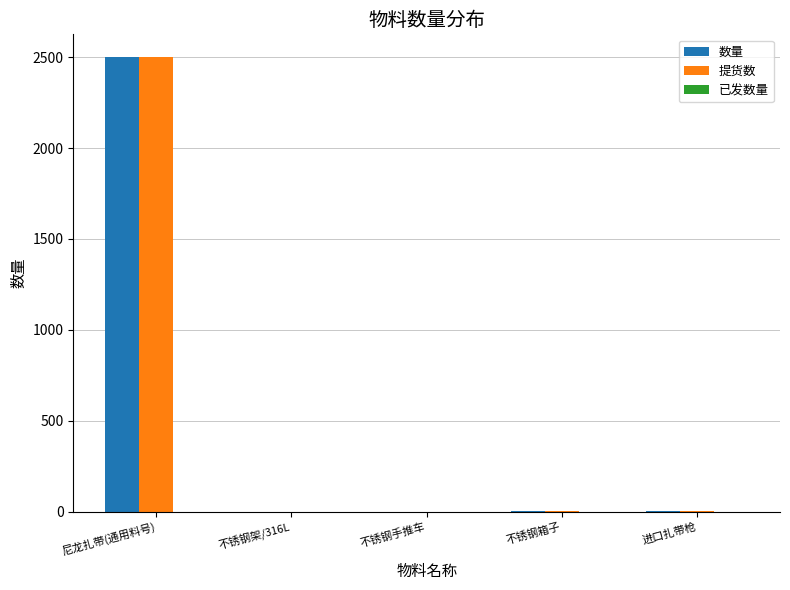

True or false: 提货数 has a value of 2500 at 尼龙扎带(通用料号).

True